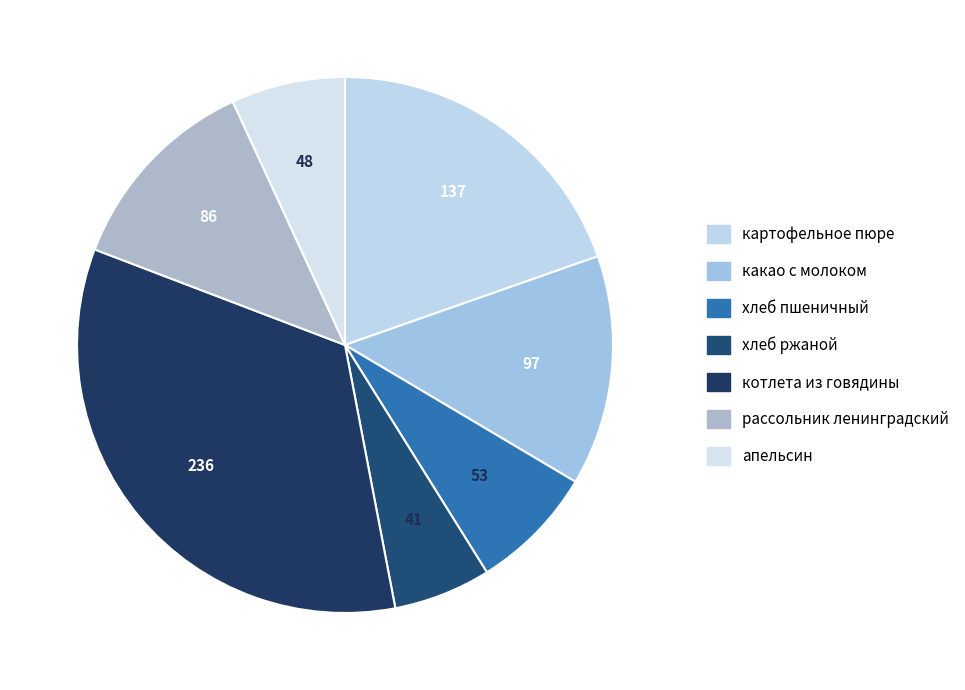

How many segments does this pie chart have?

7